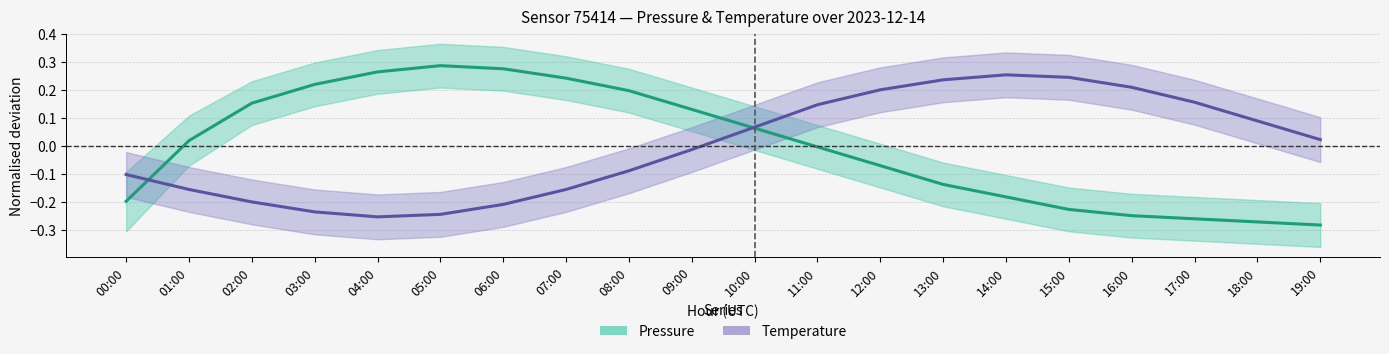

What is the total value across all series at 10:00?

0.1